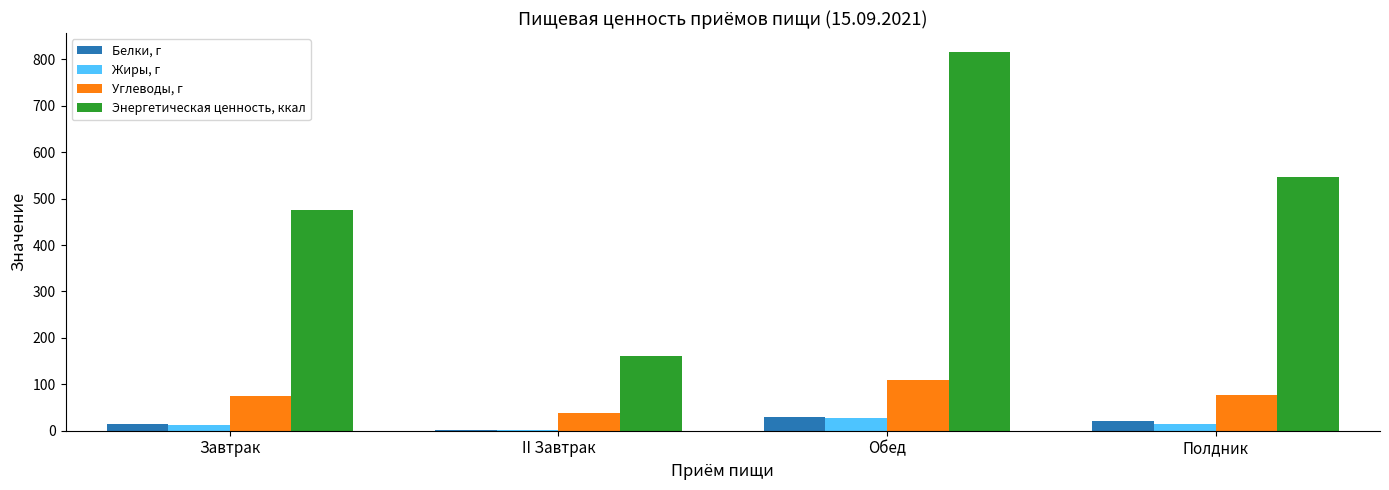

What is the spread (max minus min) of values at Полдник?

531.4